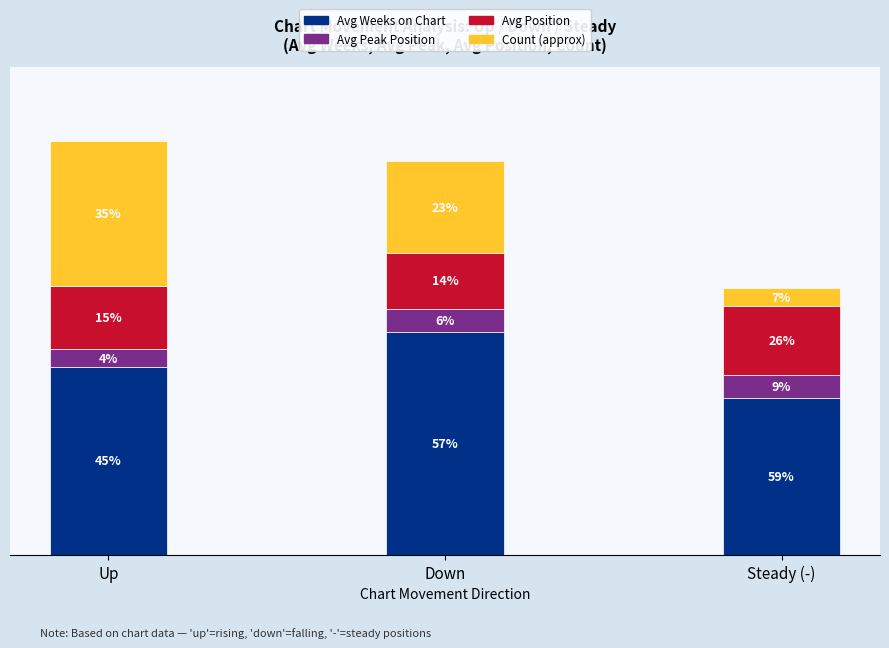

At Up, list the series in order from largest to smallest.

Avg Weeks on Chart, Count (approx), Avg Position, Avg Peak Position